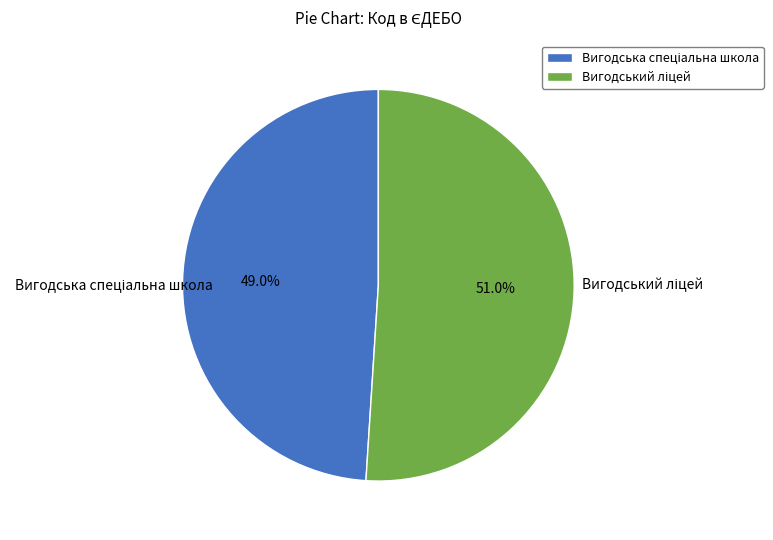

Is there any slice that represents more than half of the pie?

Yes